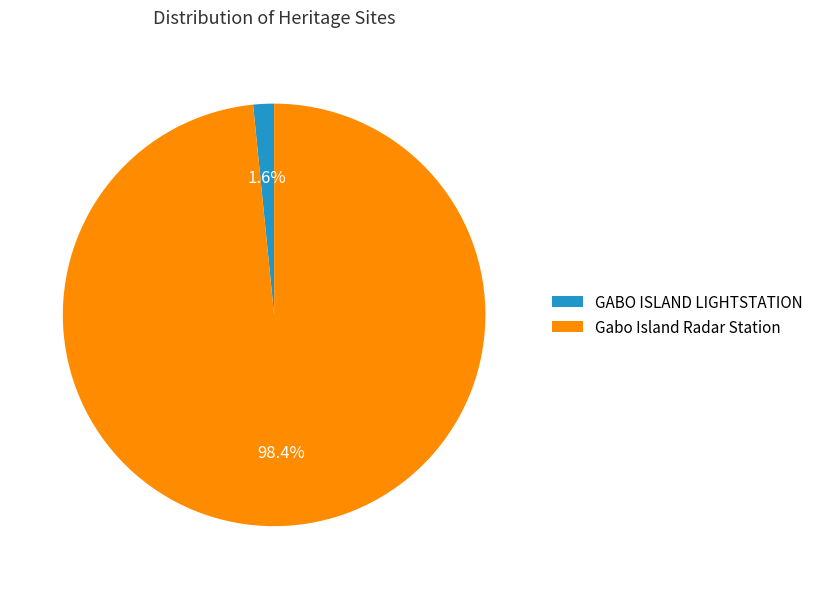

To the nearest percent, what percentage of the pie is GABO ISLAND LIGHTSTATION?

2%